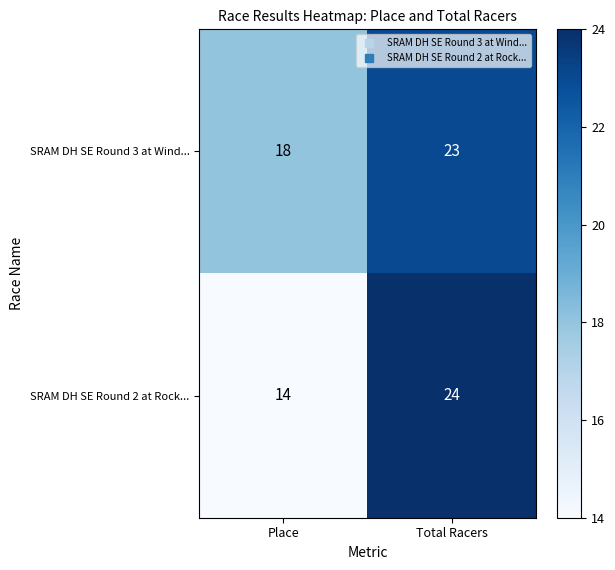

What is the total value across all series at Total Racers?

47